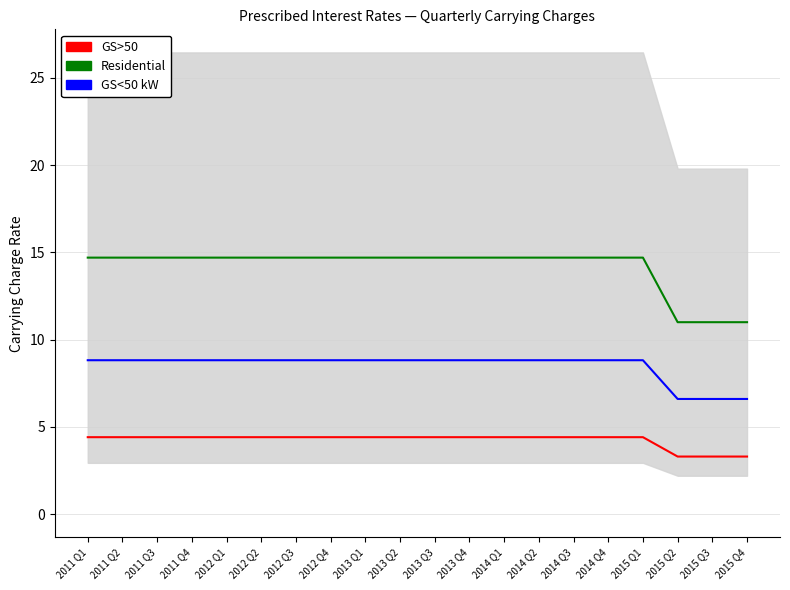

List the series in order of their overall mean, lowest first.

GS>50, GS<50 kW, Residential